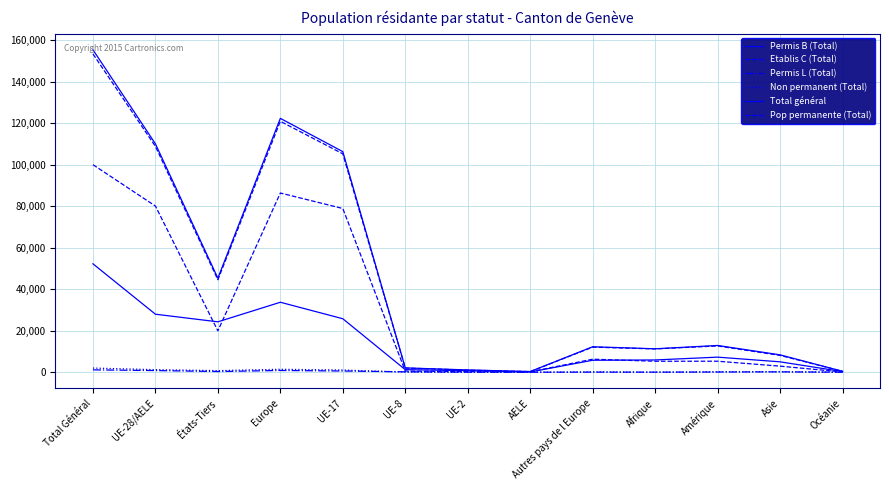

Is this an area chart (filled region under the line)?

No